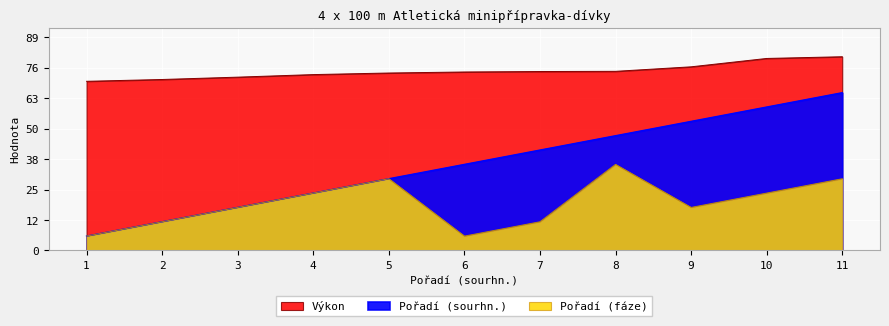

What is the sum of all Pořadí (fáze) values?

216.0